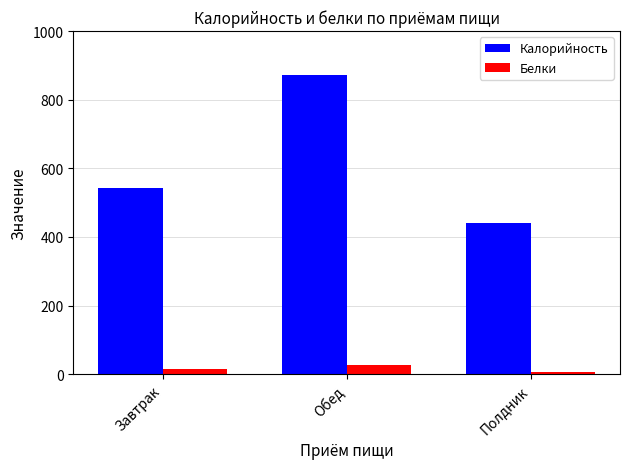

Which series has the largest range (max minus min)?

Калорийность